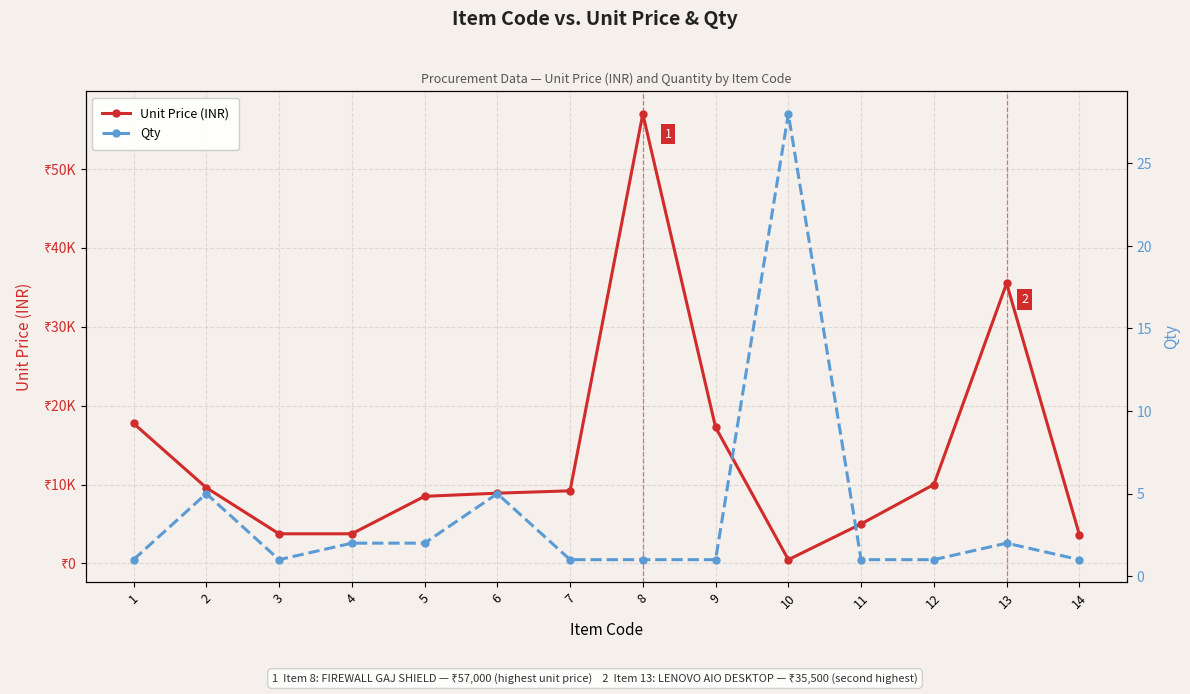

How many data points in Unit Price (INR) are less than 9200?

7